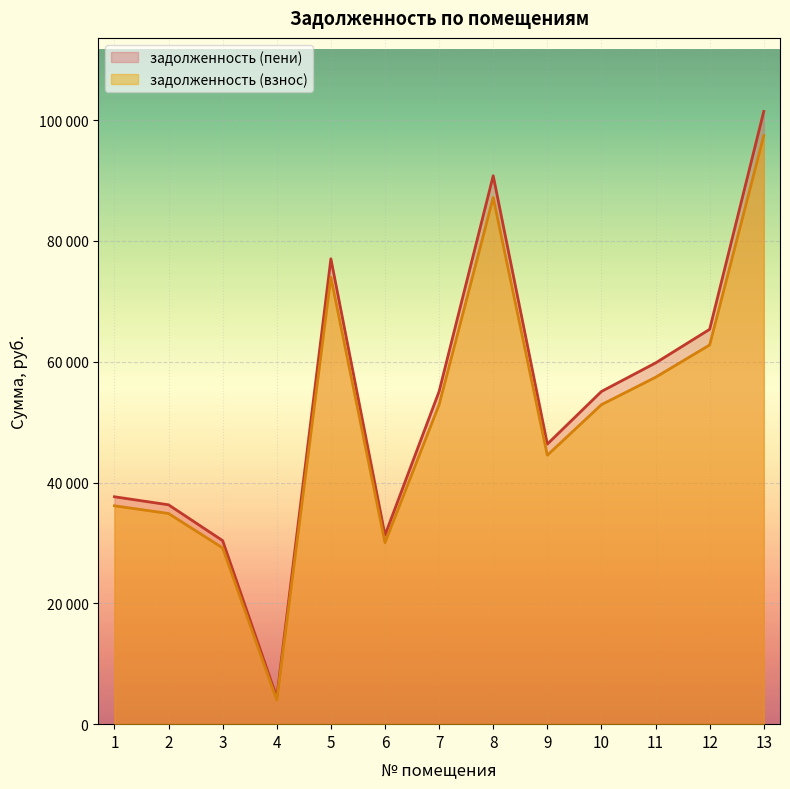

True or false: задолженность (пени) and задолженность (взнос) intersect in this chart.

False